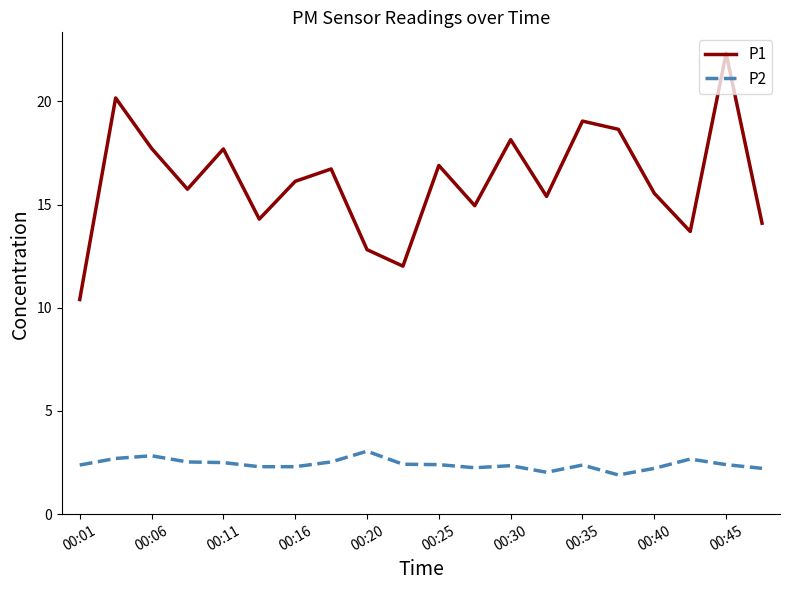

What is the maximum value shown in the chart?

22.3